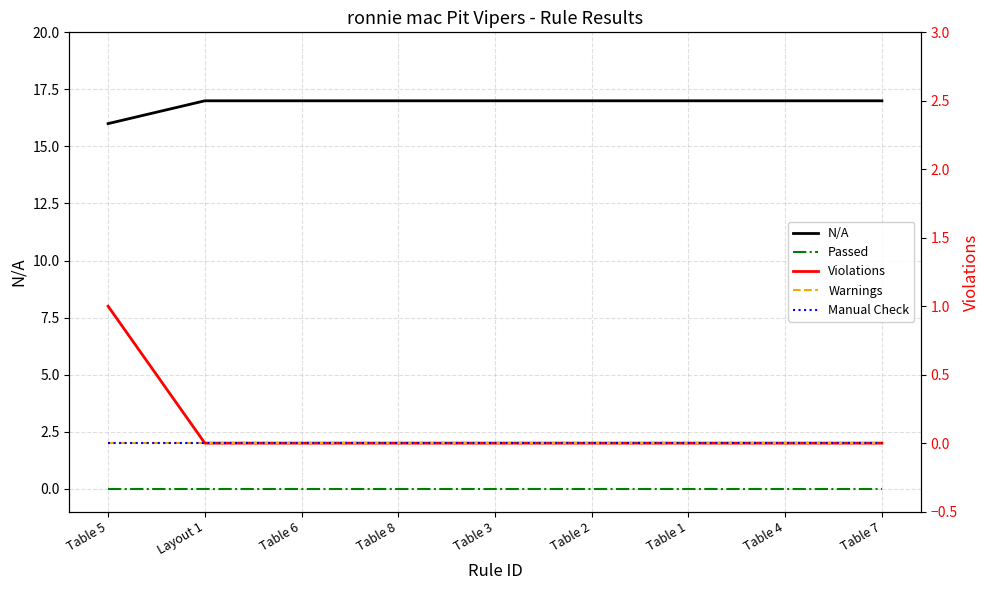

At which category does the chart reach its minimum across all series?

Table 5